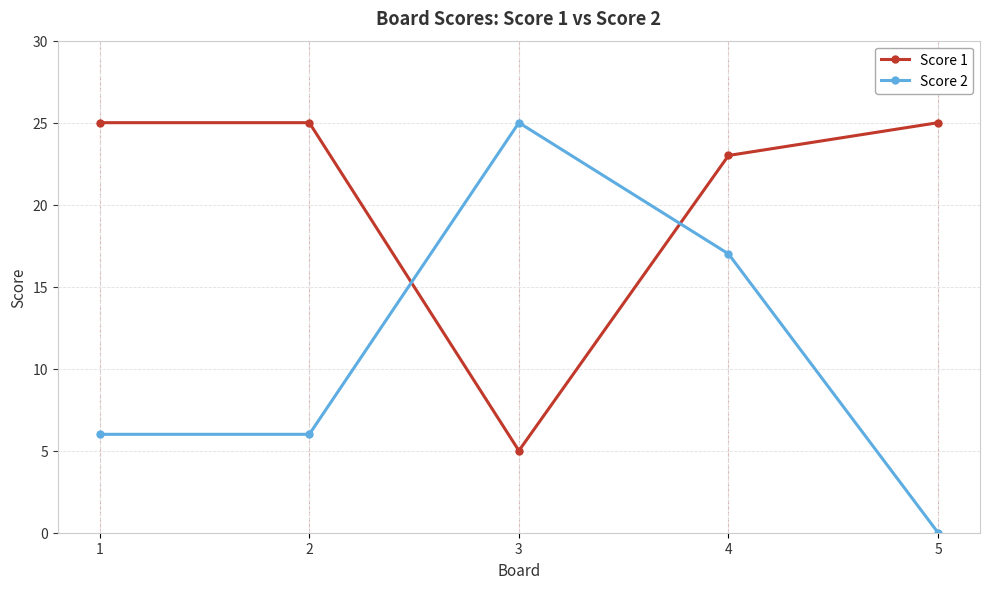

How many intersections are there between Score 1 and Score 2?

2